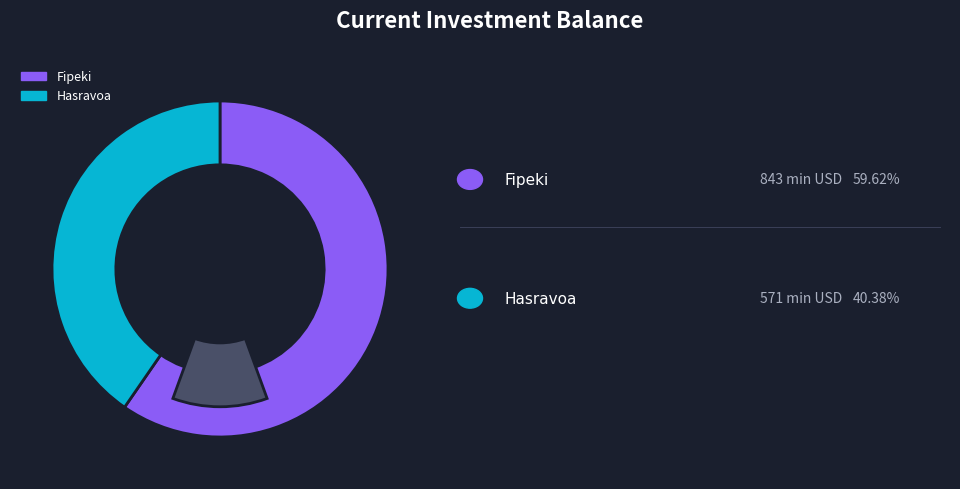

True or false: Fipeki accounts for 65% of the total.

False